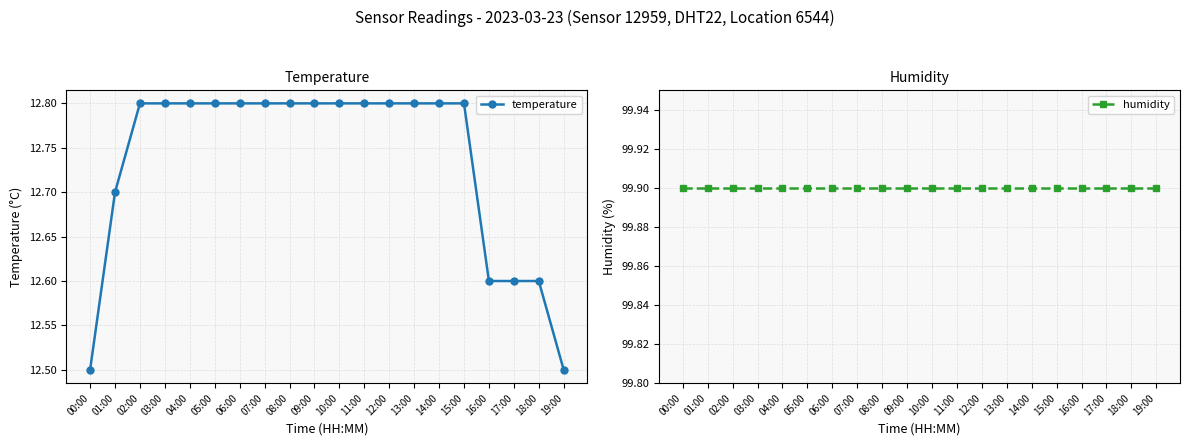

True or false: humidity and temperature intersect in this chart.

False